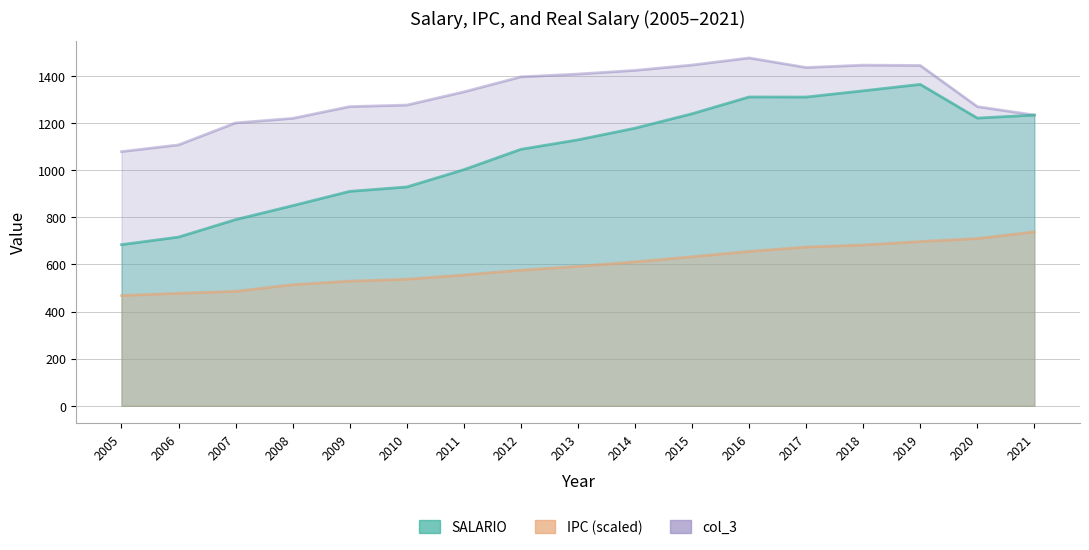

Is the value of SALARIO at 2010 greater than the value of IPC at 2013?

Yes